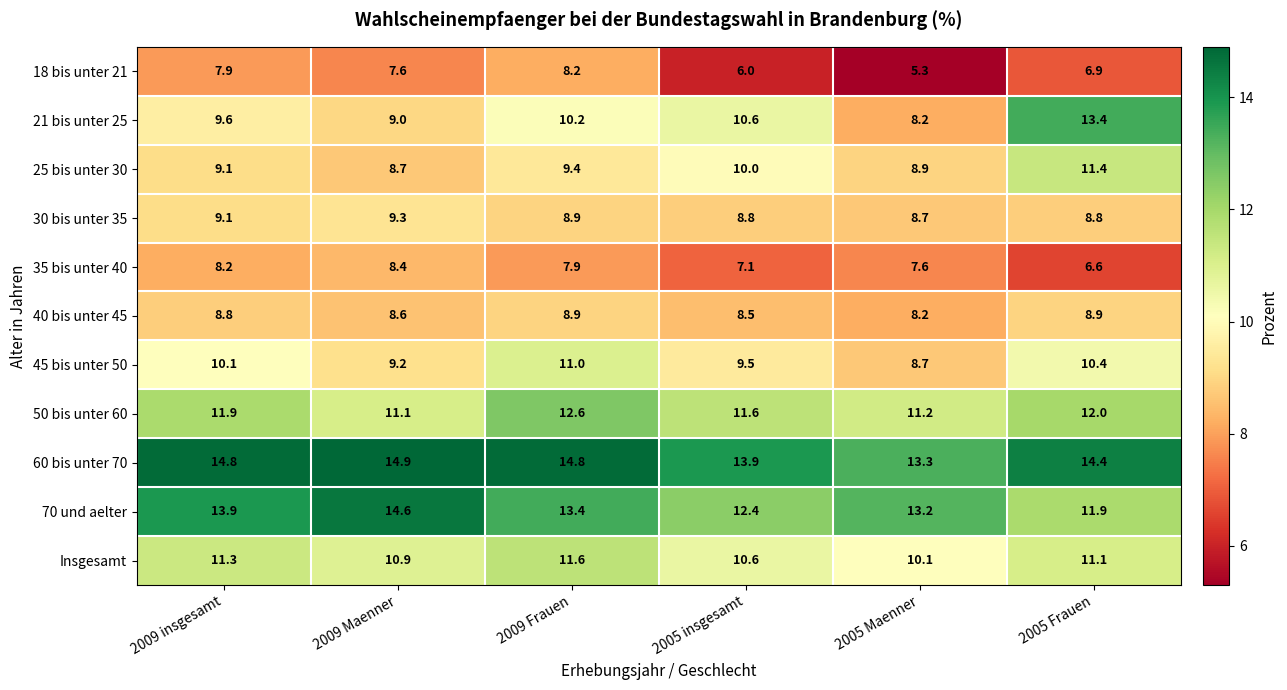

Which series changed the most between 2009 Maenner and 2005 insgesamt?

70 und aelter